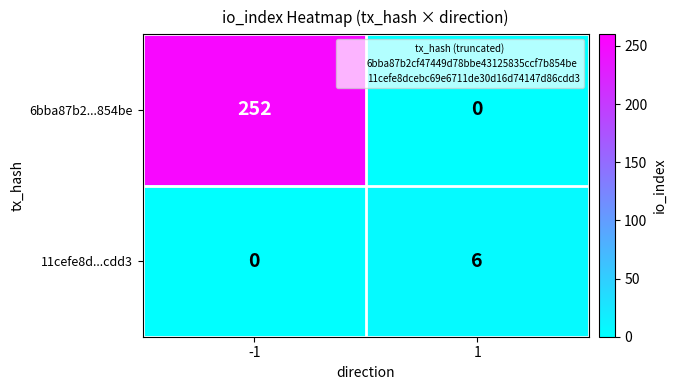

The 11cefe8d...cdd3 series shows 0 at -1. True or false?

True